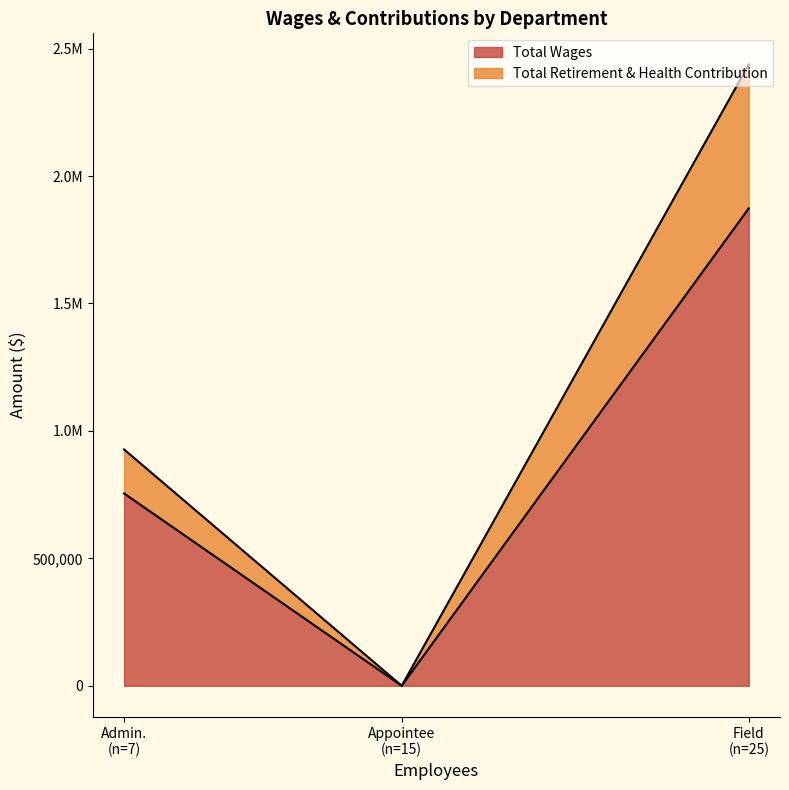

How many lines are shown in the chart?

2